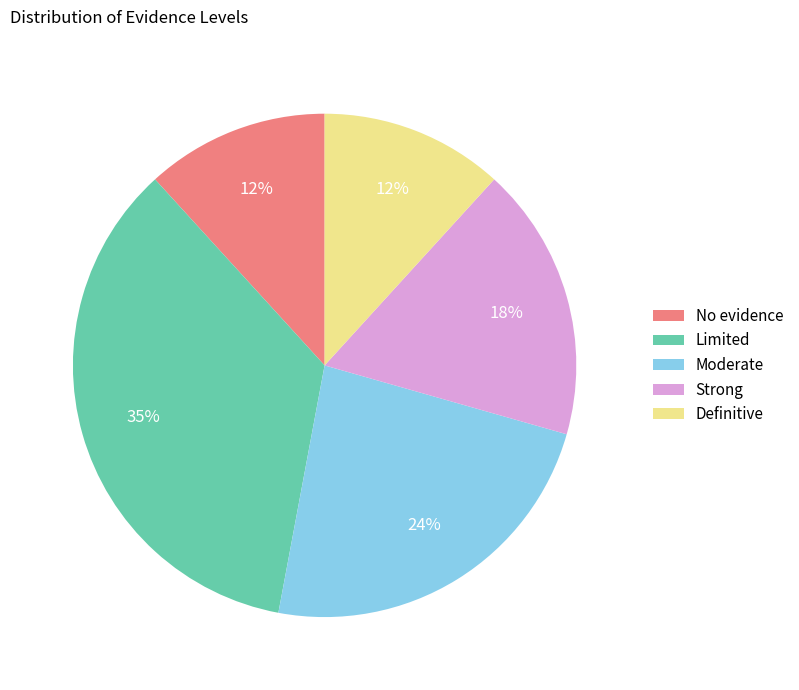

What percentage is the No evidence slice, to the nearest percent?

12%